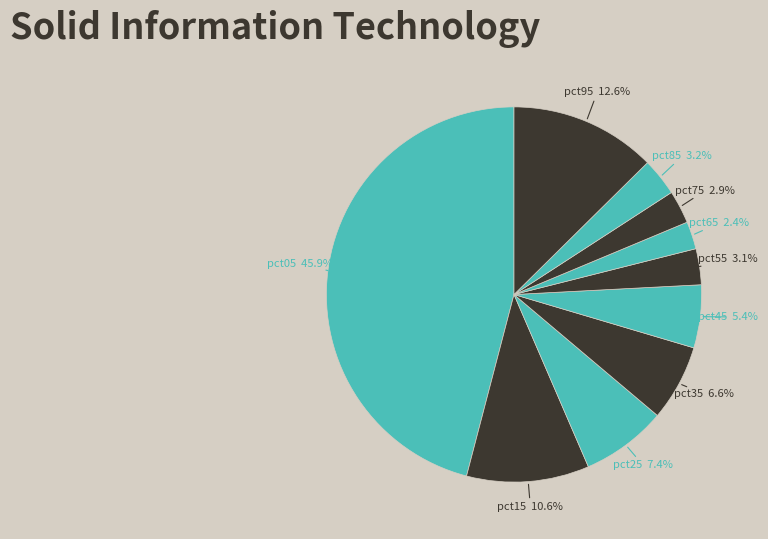

Is there any slice that represents more than half of the pie?

No